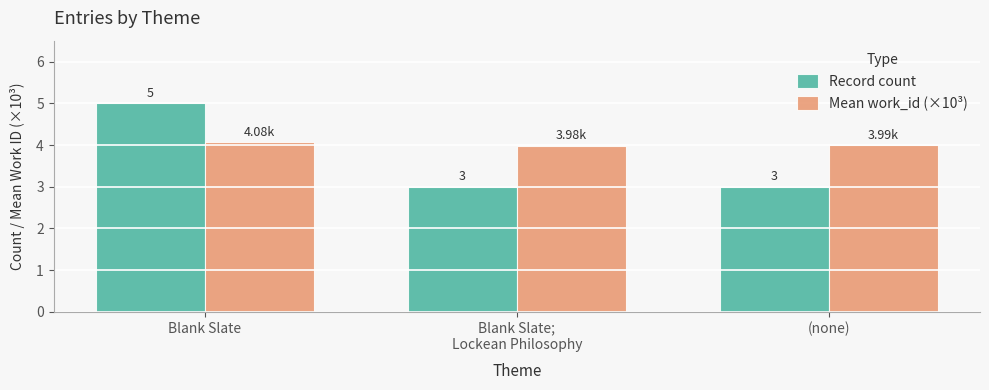

What are all the series names shown in the legend?

Record count, Mean work_id (×10³)